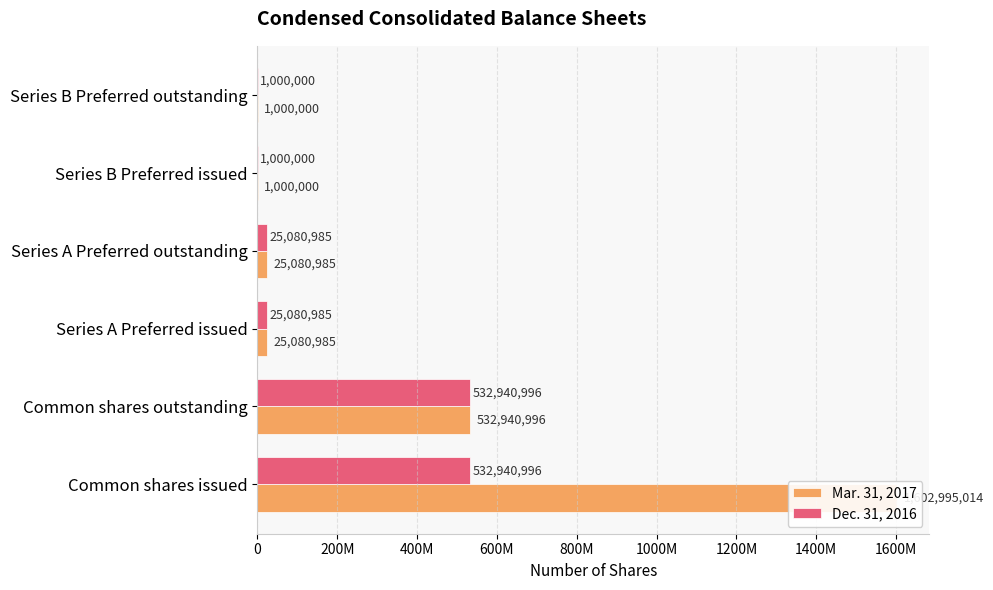

What is the approximate value of Dec. 31, 2016 at Common shares outstanding, to the nearest 10?

532941000